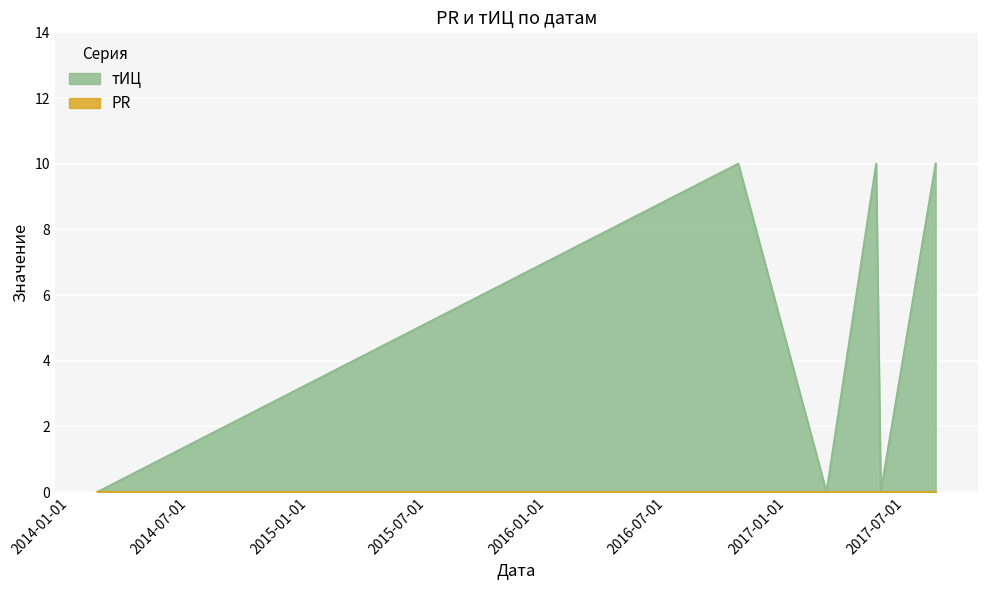

What is the change in value from 2014-02-11 to 2016-10-19?

+10